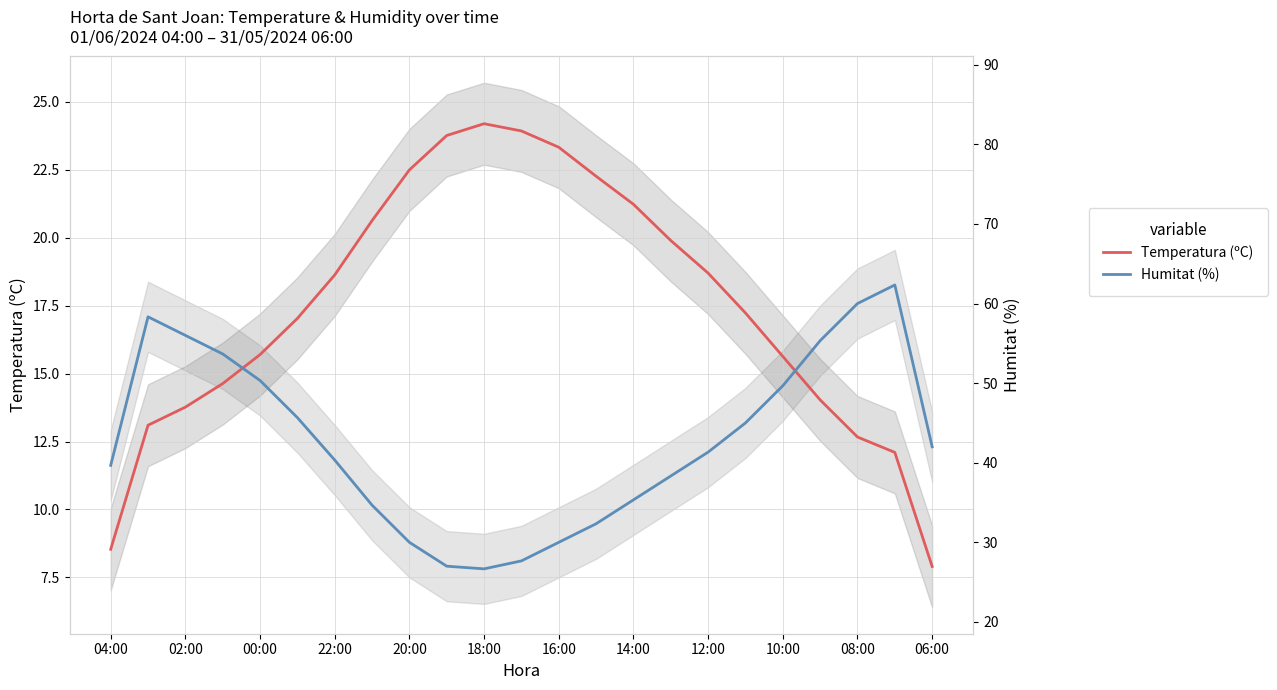

How many distinct data groups are displayed?

2